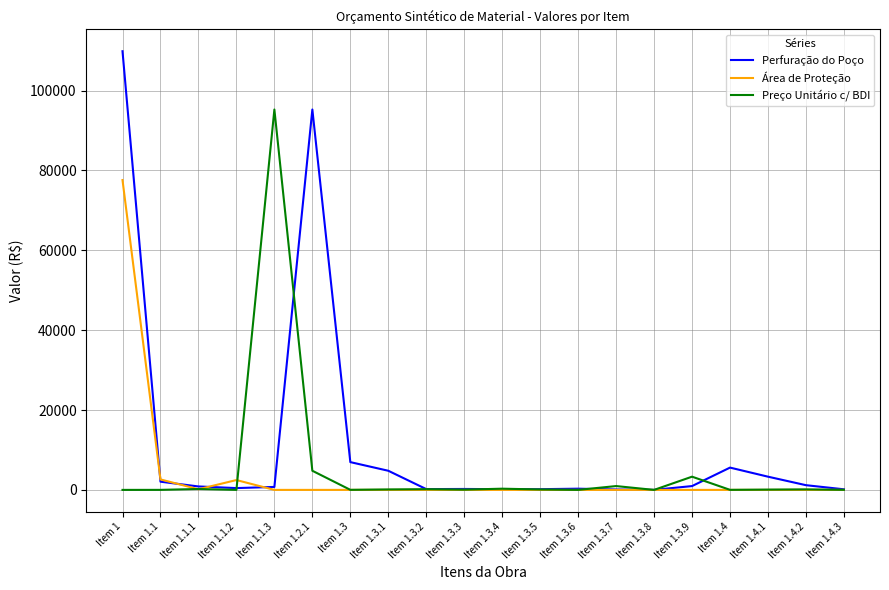

List the series in order of their peak value, highest first.

Perfuração do Poço, Preço Unitário c/ BDI, Área de Proteção